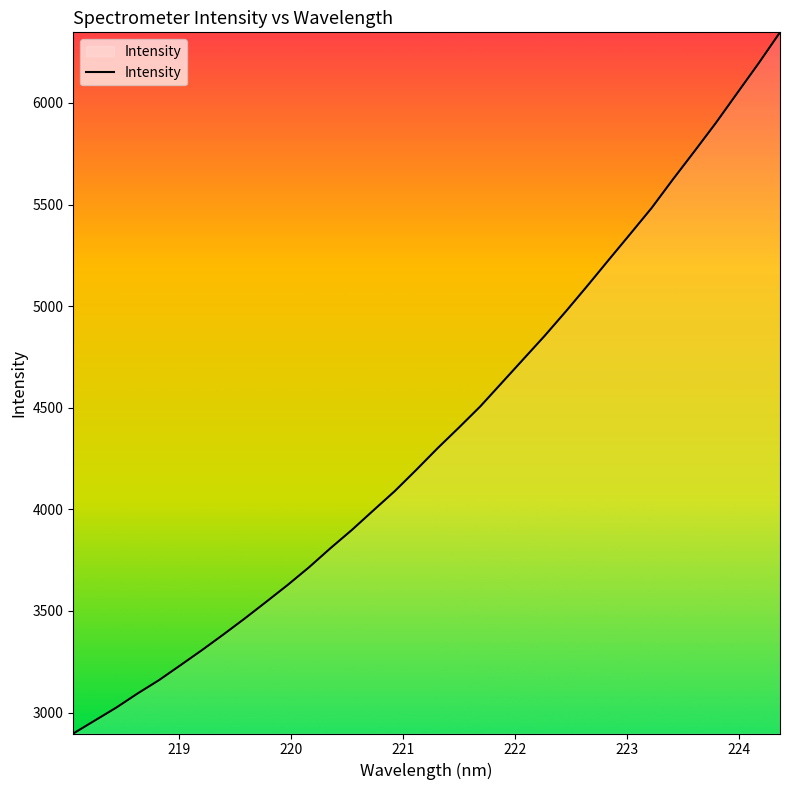

What is the difference between the maximum and minimum values?

3450.6